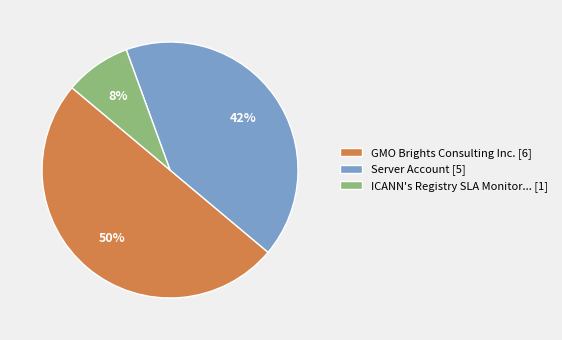

How many slices are in this pie chart?

3